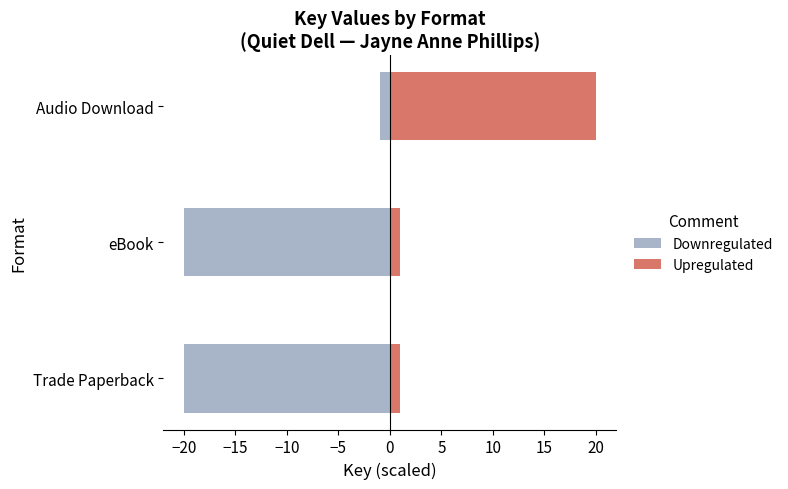

Does the chart contain any negative values?

Yes